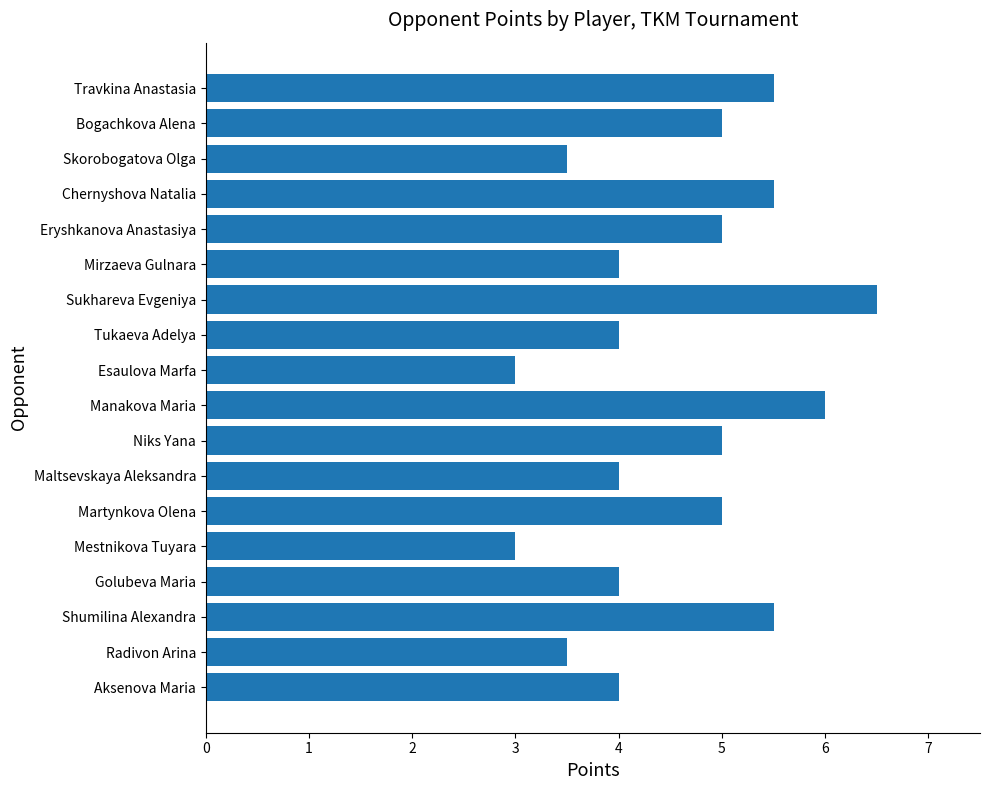

Reading bottom to top, extract all data points from this chart.

4.0	3.5	5.5	4.0	3.0	5.0	4.0	5.0	6.0	3.0	4.0	6.5	4.0	5.0	5.5	3.5	5.0	5.5